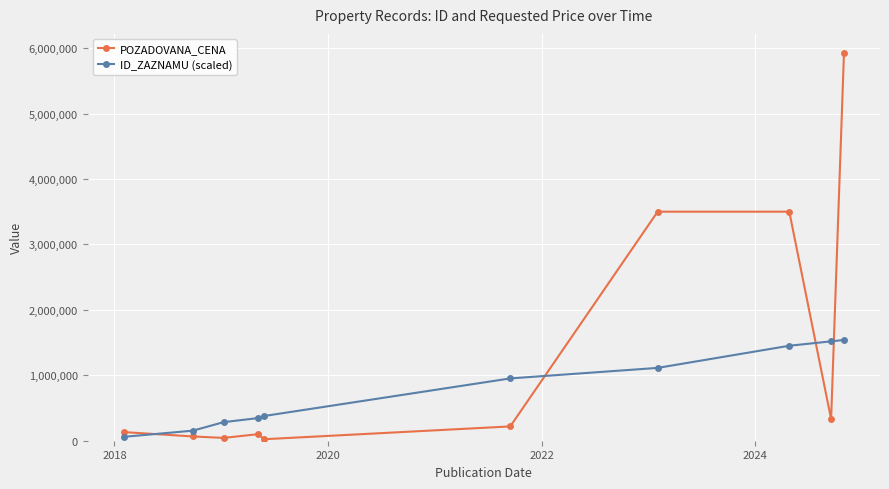

What are all the series names shown in the legend?

POZADOVANA_CENA, ID_ZAZNAMU (scaled)